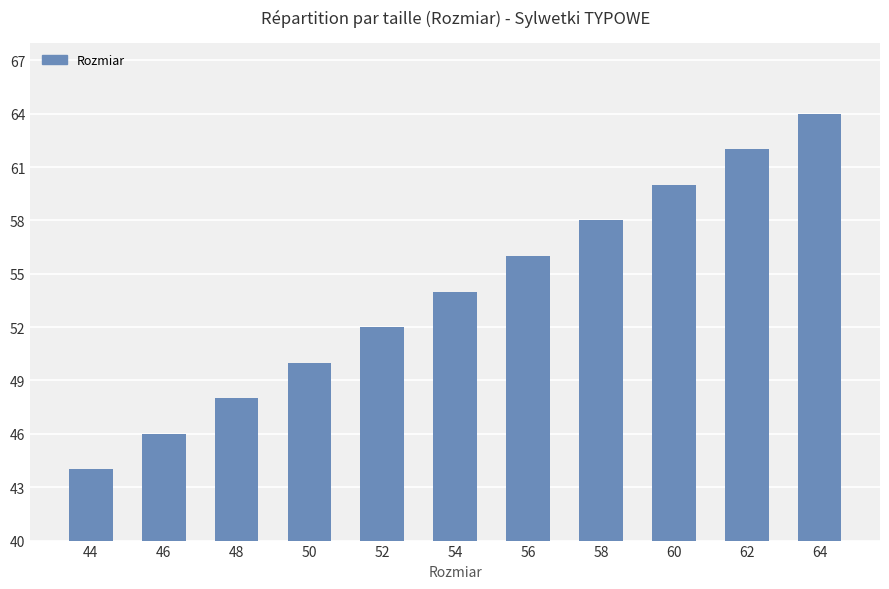

What is the sum of the values at 48 and 62?

110